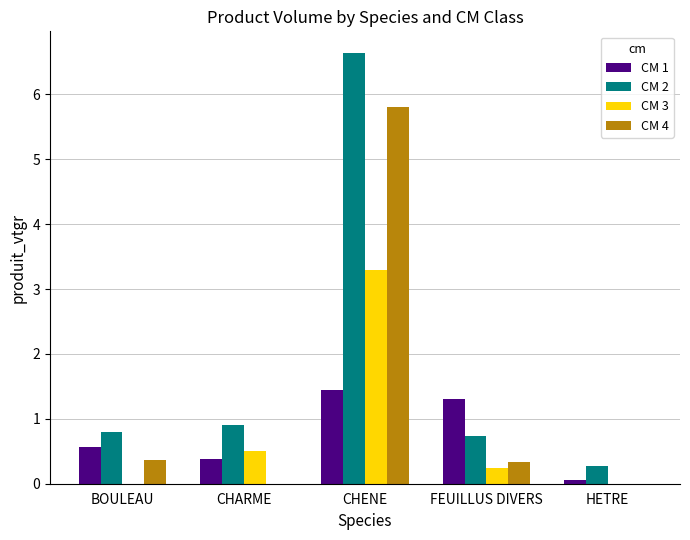

What is the sum of the CM 3 values at HETRE and CHENE?

3.3